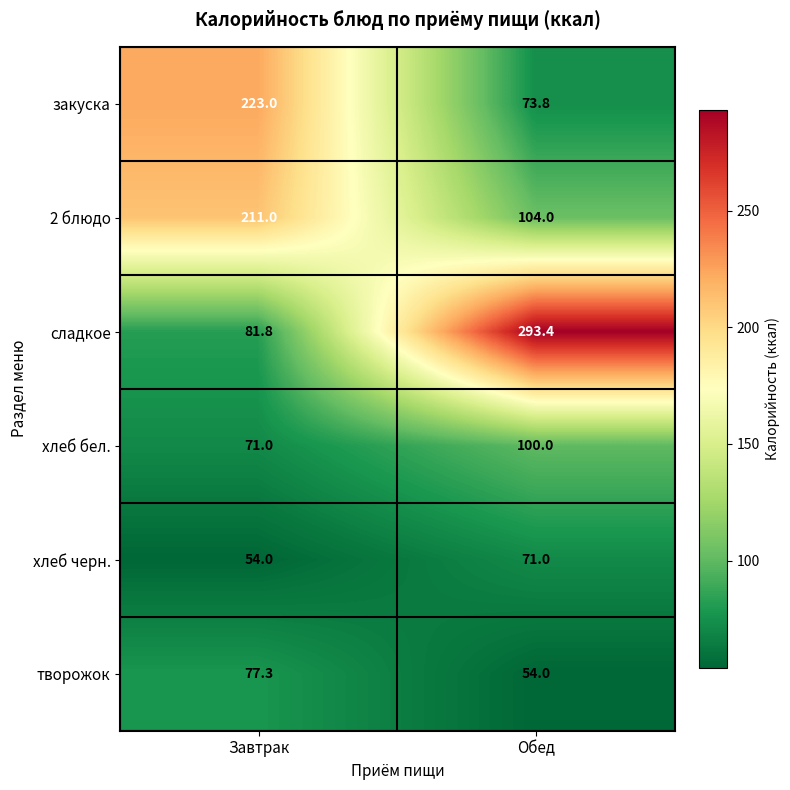

Where is сладкое nearest to the value 187?

Завтрак